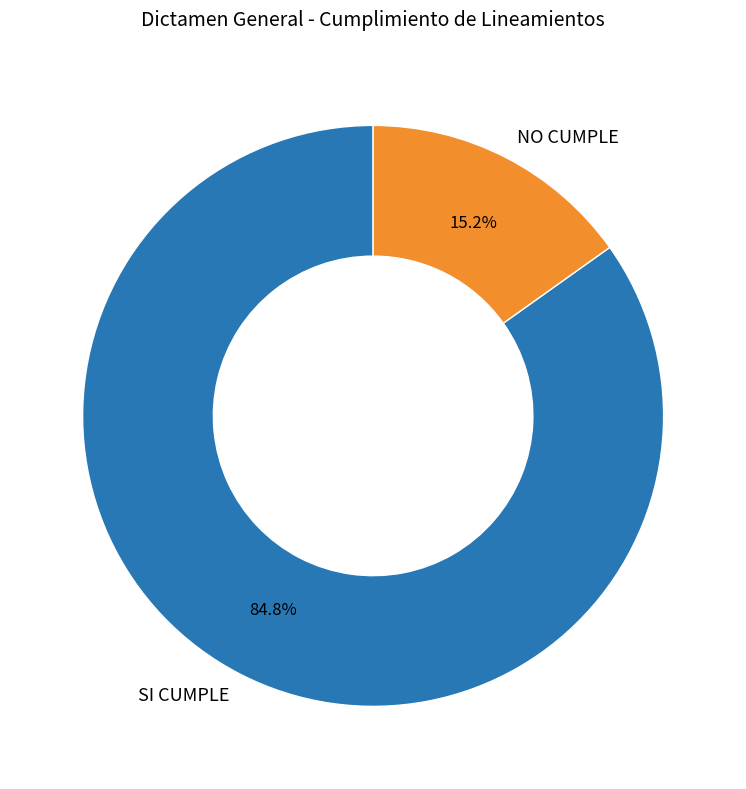

What is the smallest slice in the pie chart?

NO CUMPLE